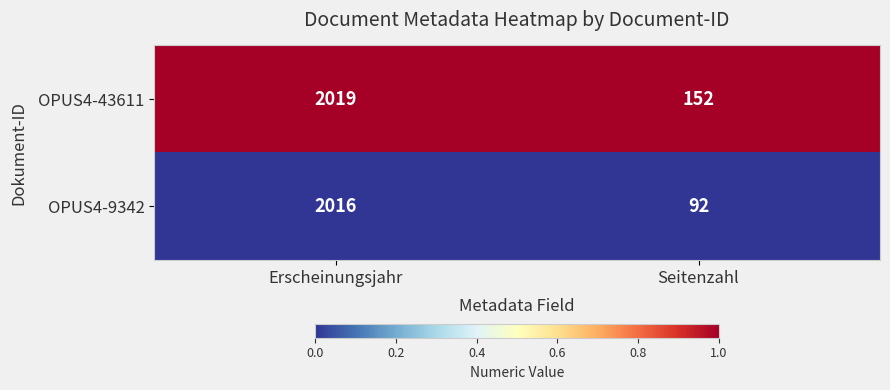

Is the value of OPUS4-43611 at Seitenzahl greater than the value of OPUS4-9342 at Seitenzahl?

Yes